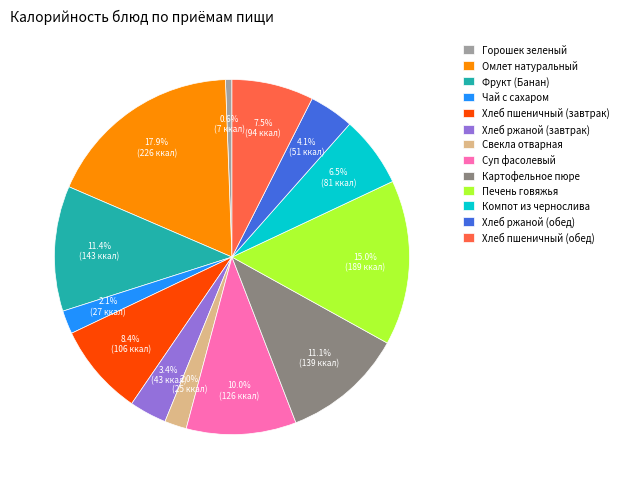

To the nearest percent, what percentage of the pie is Горошек зеленый?

1%